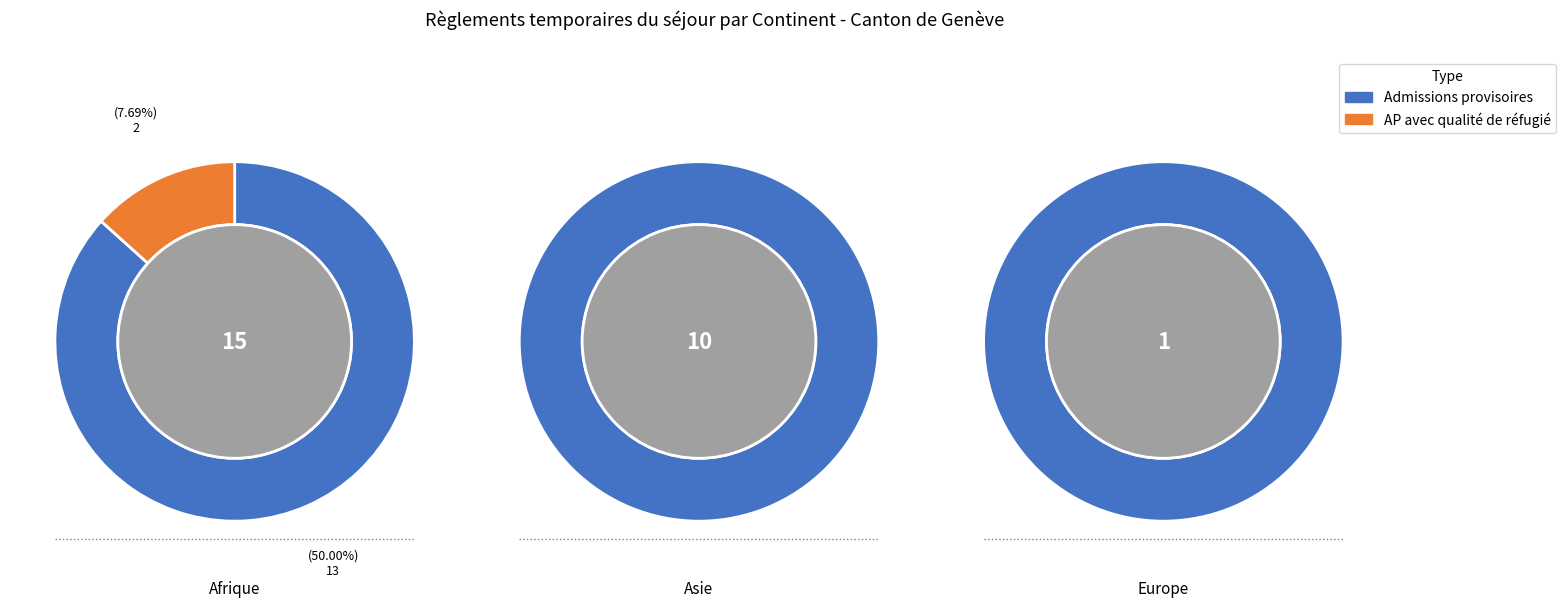

Which category has the biggest portion of the pie?

Afrique